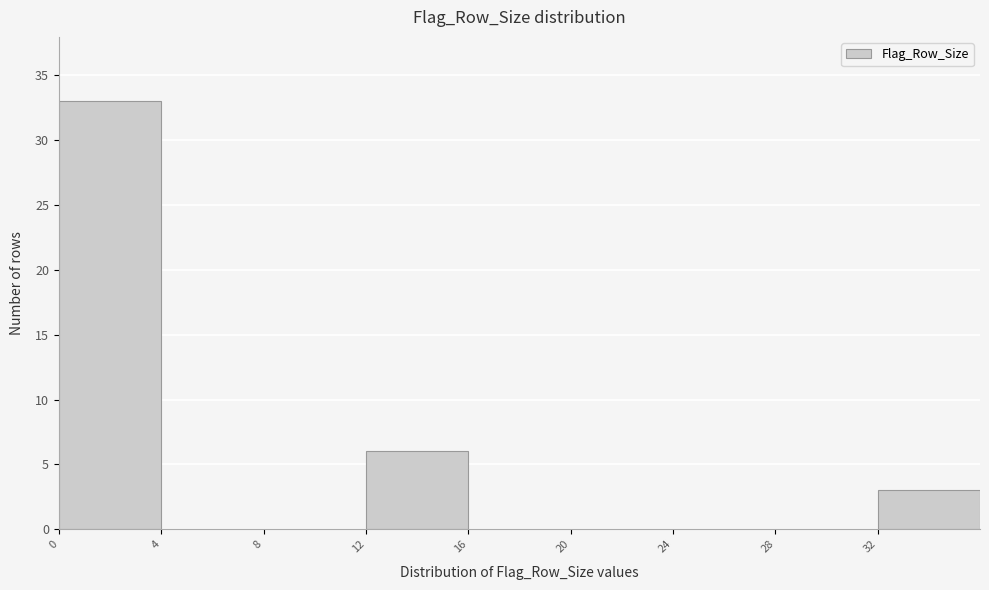

Reading left to right, list every bar in this chart as the range it spans on the x-axis followed by its height. The values are not printed on the chart, so give them approximately, as read against the axis.

0 to 4: 33
4 to 8: 0
8 to 12: 0
12 to 16: 6
16 to 20: 0
20 to 24: 0
24 to 28: 0
28 to 32: 0
32 to 36: 3